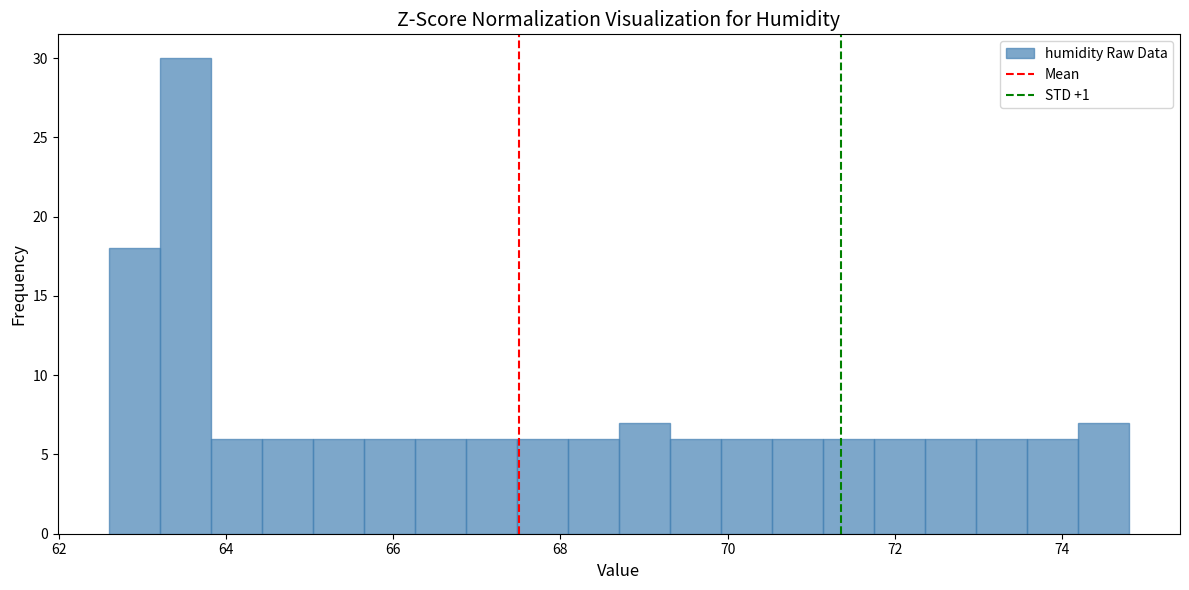

Read against the x-axis, roughly where is the centre of the tallest bar?

63.6